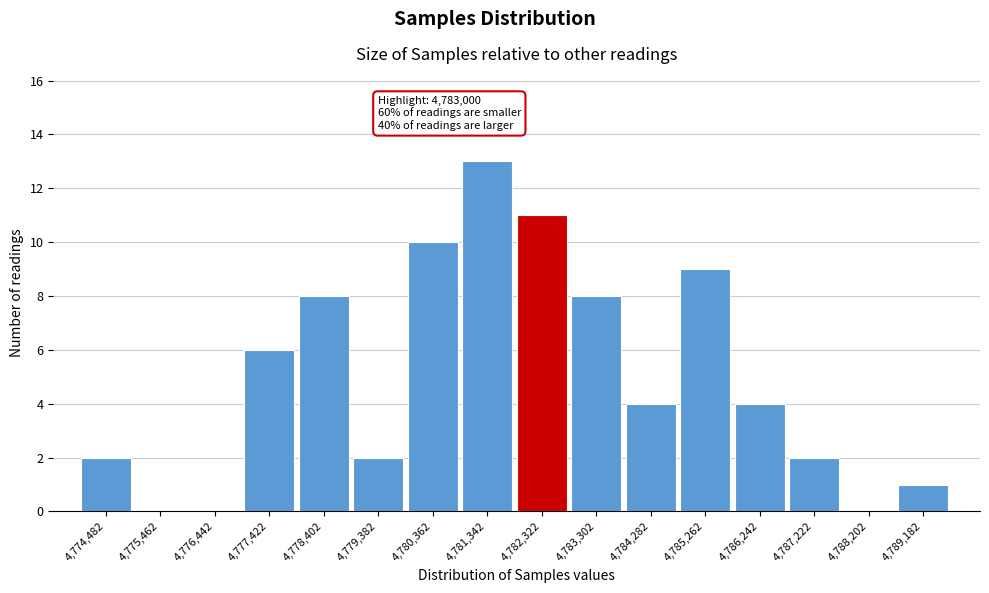

Reading left to right, what are all the values shown in this chart?

4,774,482=2	4,775,462=0	4,776,442=0	4,777,422=6	4,778,402=8	4,779,382=2	4,780,362=10	4,781,342=13	4,782,322=11	4,783,302=8	4,784,282=4	4,785,262=9	4,786,242=4	4,787,222=2	4,788,202=0	4,789,182=1